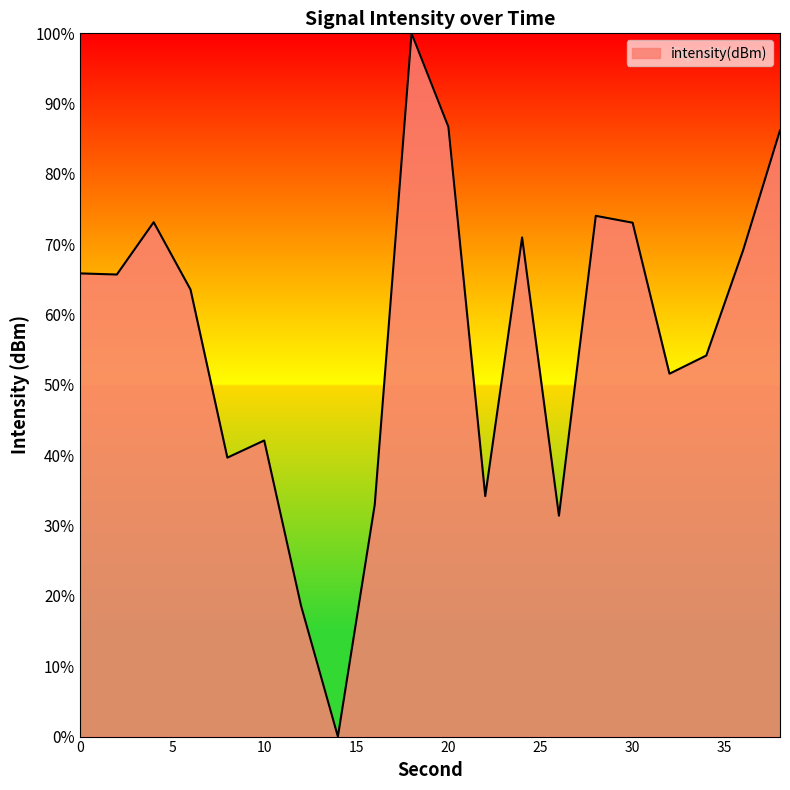

What is the greatest value displayed?

100.0